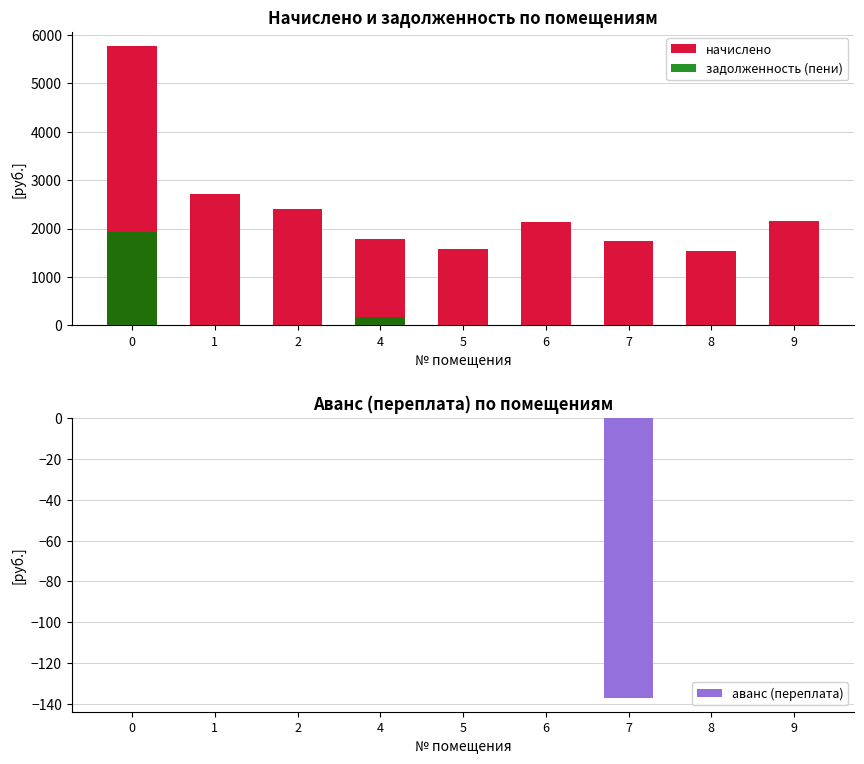

Is the value of начислено at 7 greater than the value of аванс (переплата) at 5?

Yes